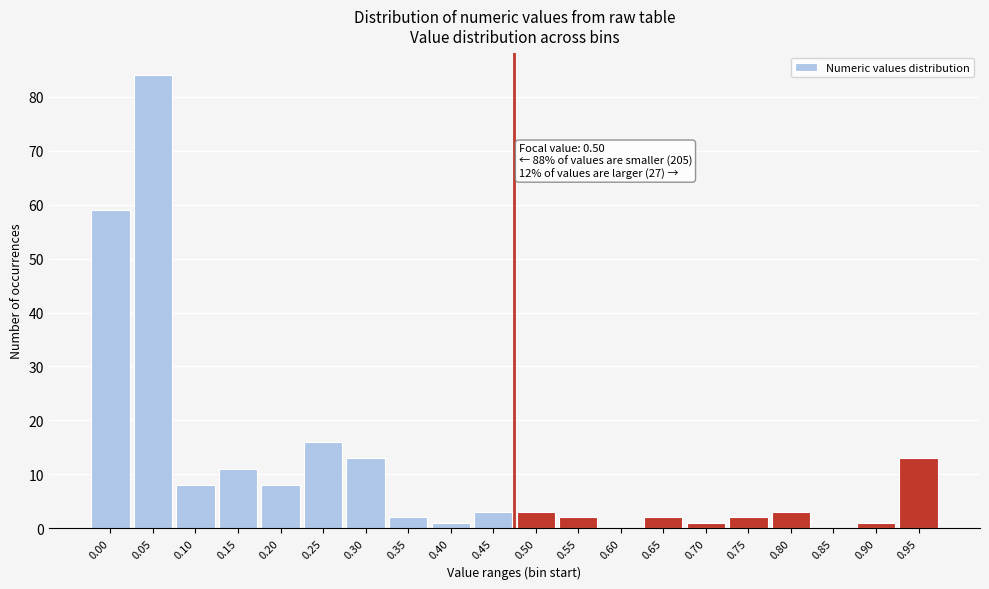

Reading left to right, extract all data points from this chart.

0.00=59	0.05=84	0.10=8	0.15=11	0.20=8	0.25=16	0.30=13	0.35=2	0.40=1	0.45=3	0.50=3	0.55=2	0.60=0	0.65=2	0.70=1	0.75=2	0.80=3	0.85=0	0.90=1	0.95=13